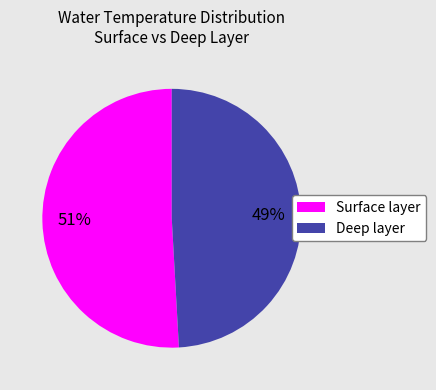

How many segments does this pie chart have?

2